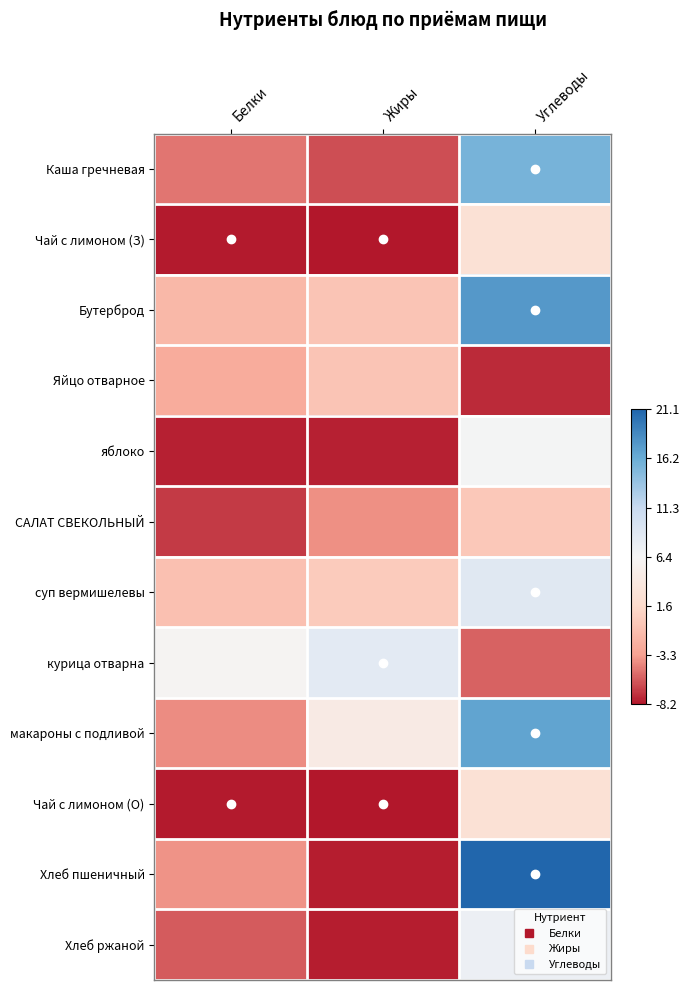

How many distinct data groups are displayed?

12